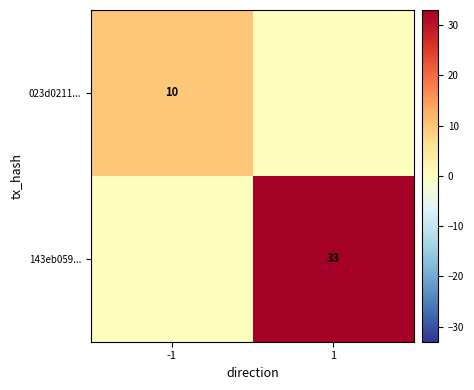

Is it true that 023d0211... equals 10 at -1?

True